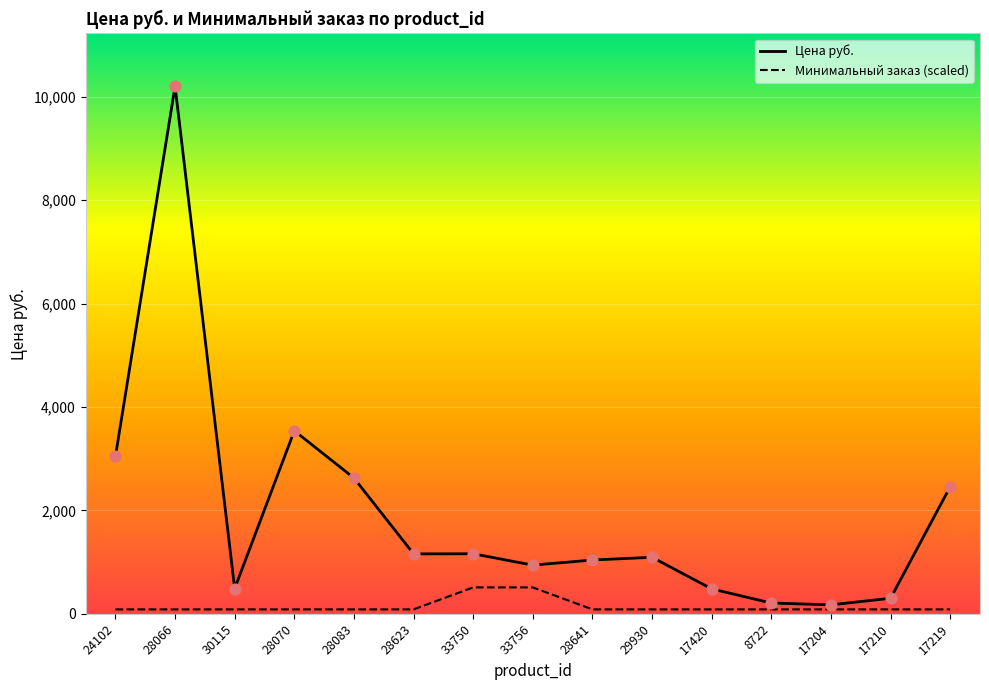

Is the value of Цена руб. at 17210 greater than the value of Минимальный заказ at 17204?

Yes